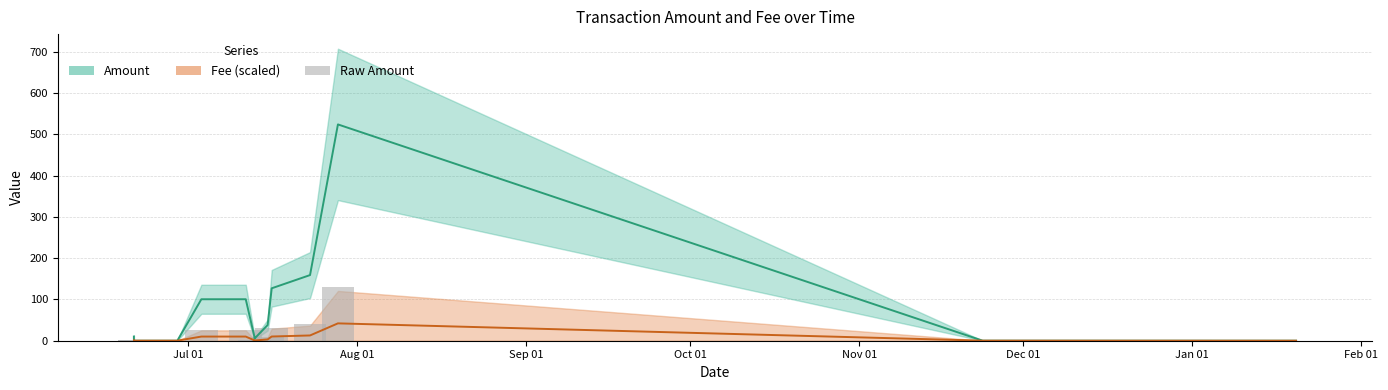

Which series has the widest spread of values?

Amount